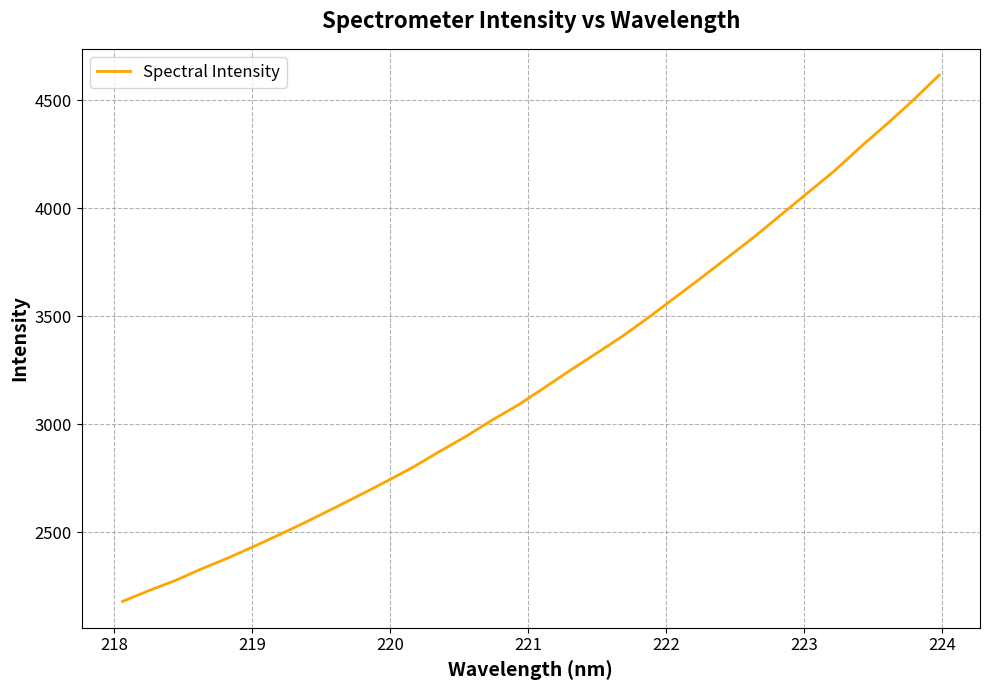

What is the maximum value shown in the chart?

4615.1